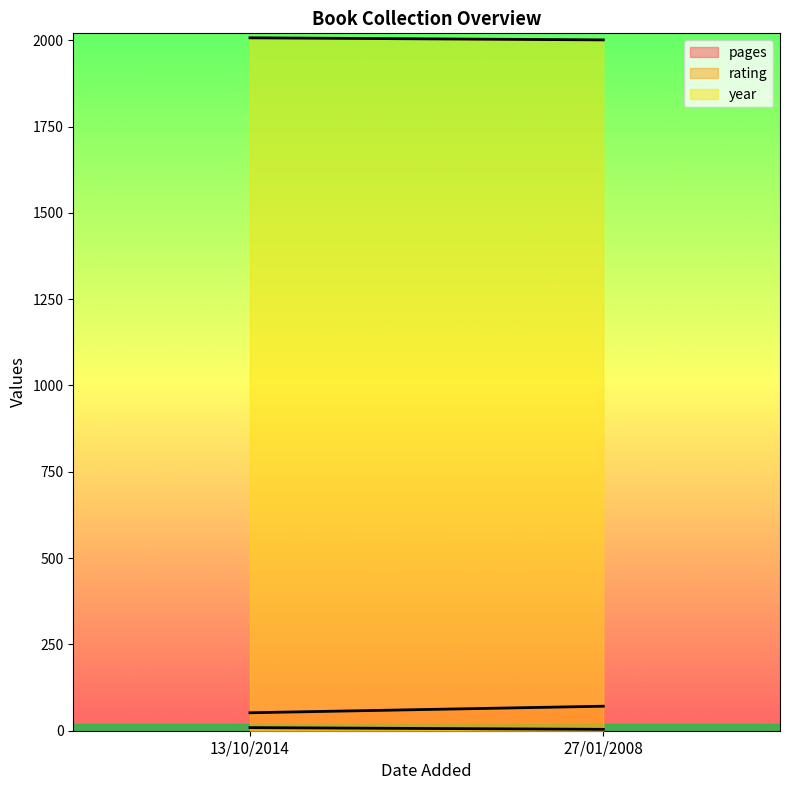

How many values in the rating series are below 9?

1